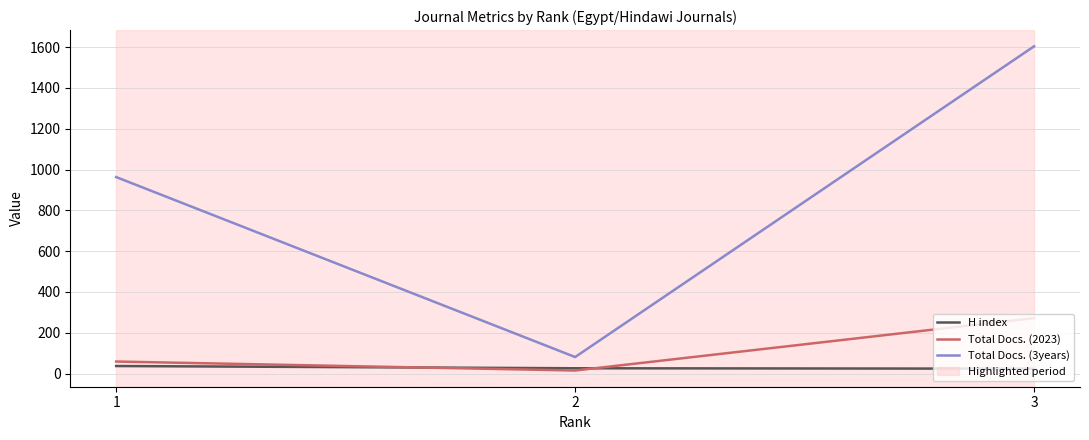

The value of Total Docs. (3years) at 3 is 1604. True or false?

True